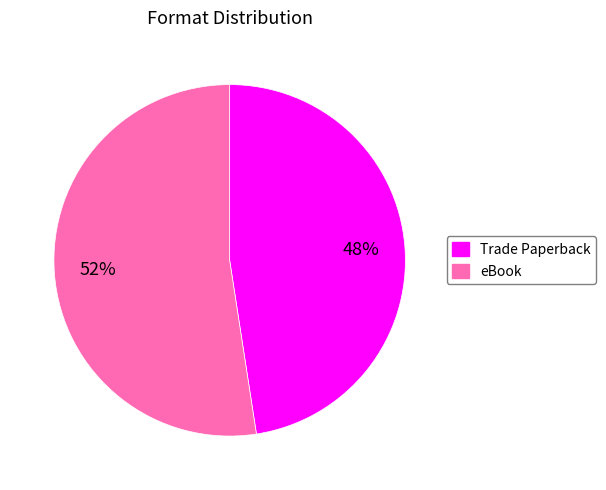

Count the number of slices in the pie.

2